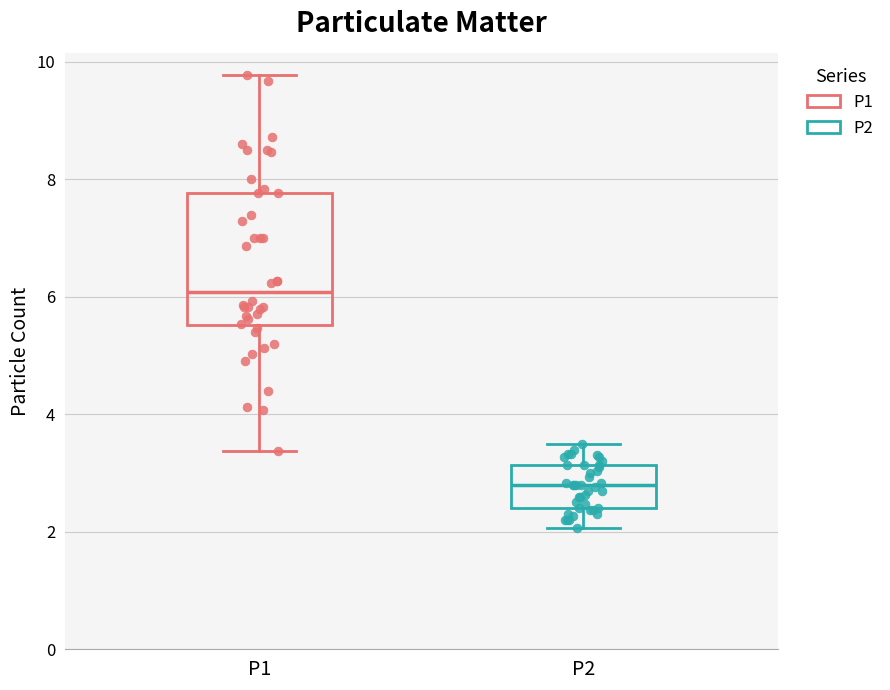

Reading left to right, transcribe this box plot: for each box, give where its median line is, the range the box spans, and where its two whiskers end, as read against the y-axis. The values are not printed on the chart, so give them approximately, as read against the axis.

P1: median 6.0, box 5.6 to 7.8, whiskers 3.4 to 9.8
P2: median 2.8, box 2.4 to 3.2, whiskers 2.0 to 3.6